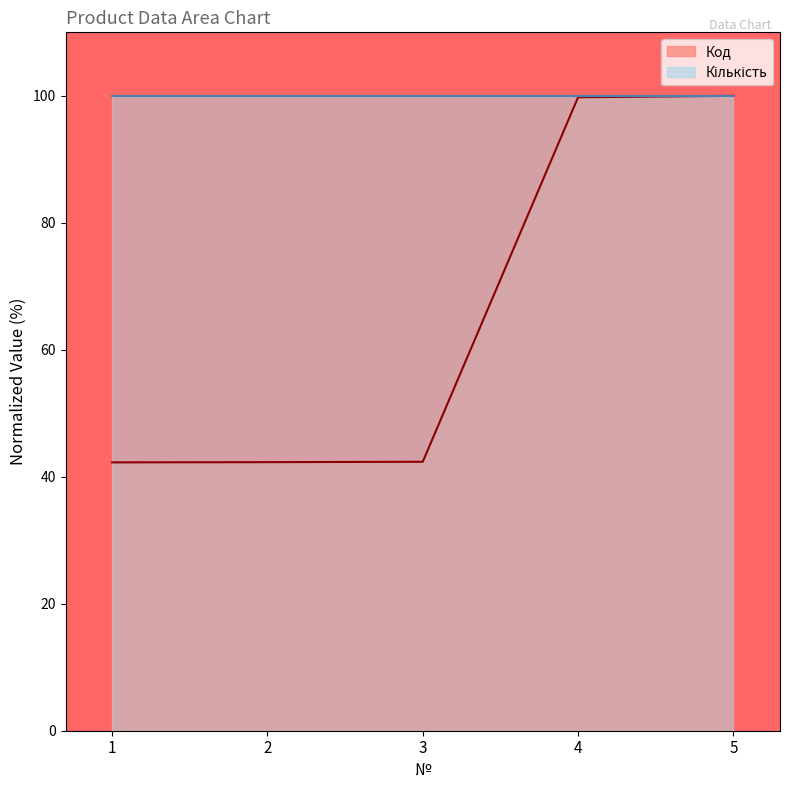

List the series in order of their peak value, highest first.

Код, Кількість